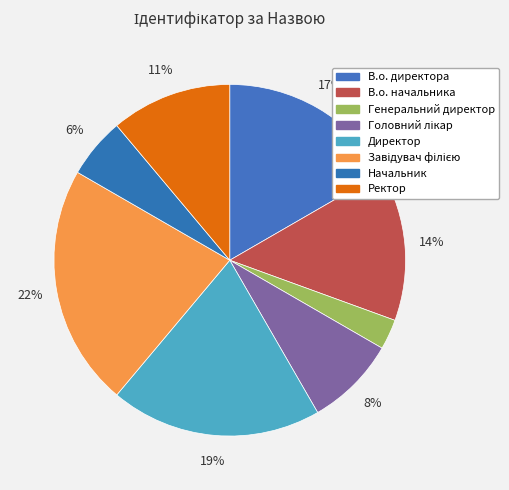

How many slices are in this pie chart?

8